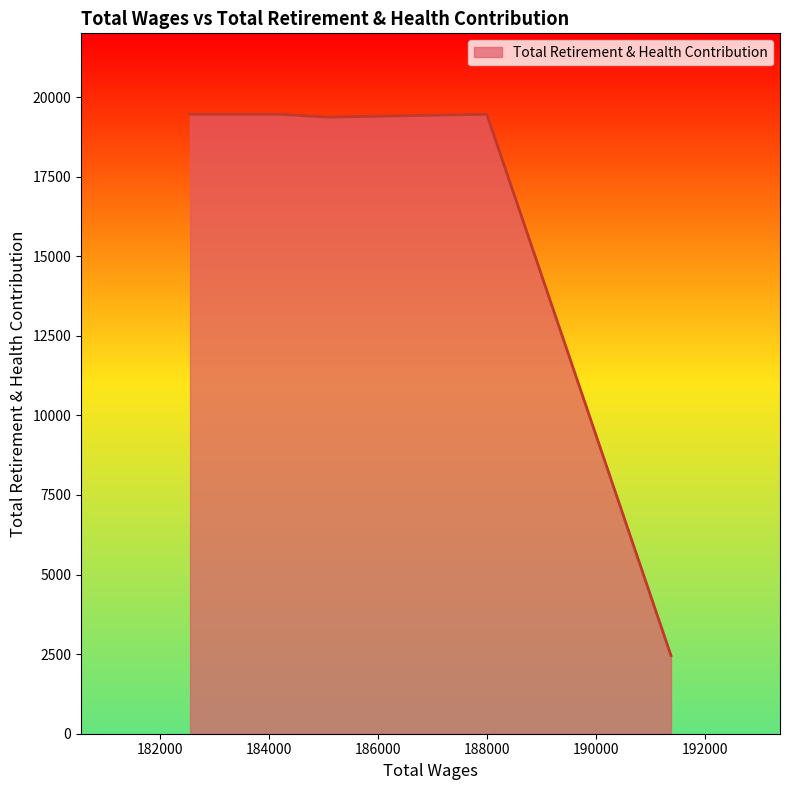

How many lines are shown in the chart?

1